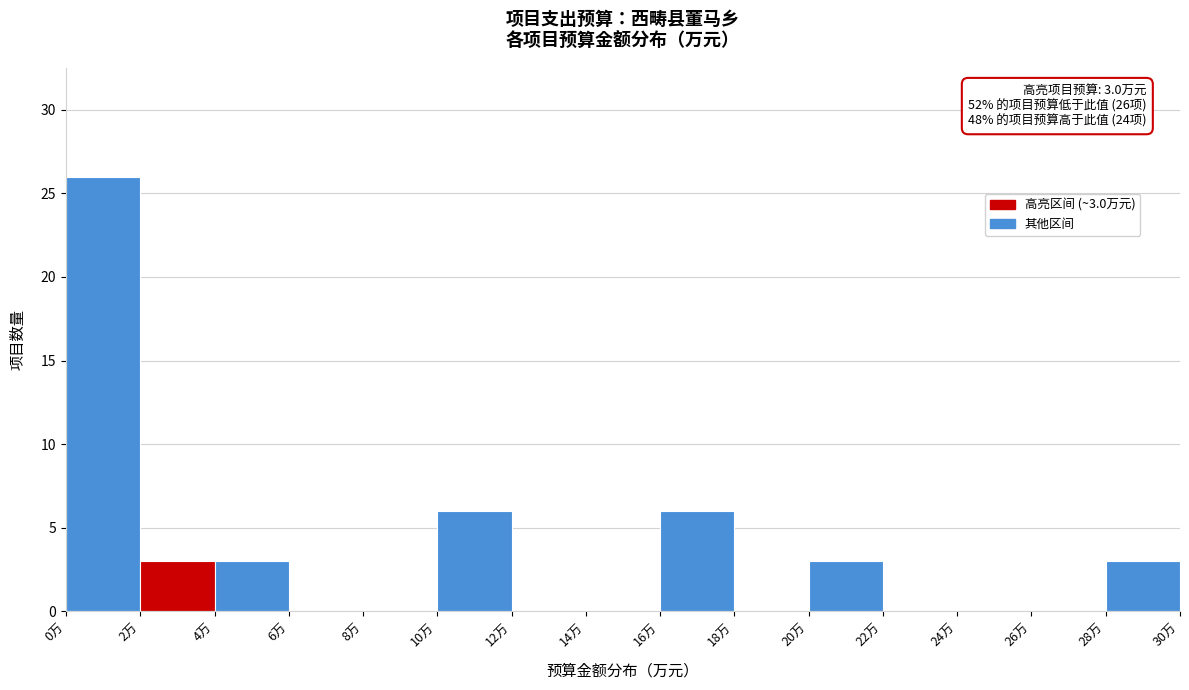

Which range on the x-axis has the tallest bar?

0 to 2